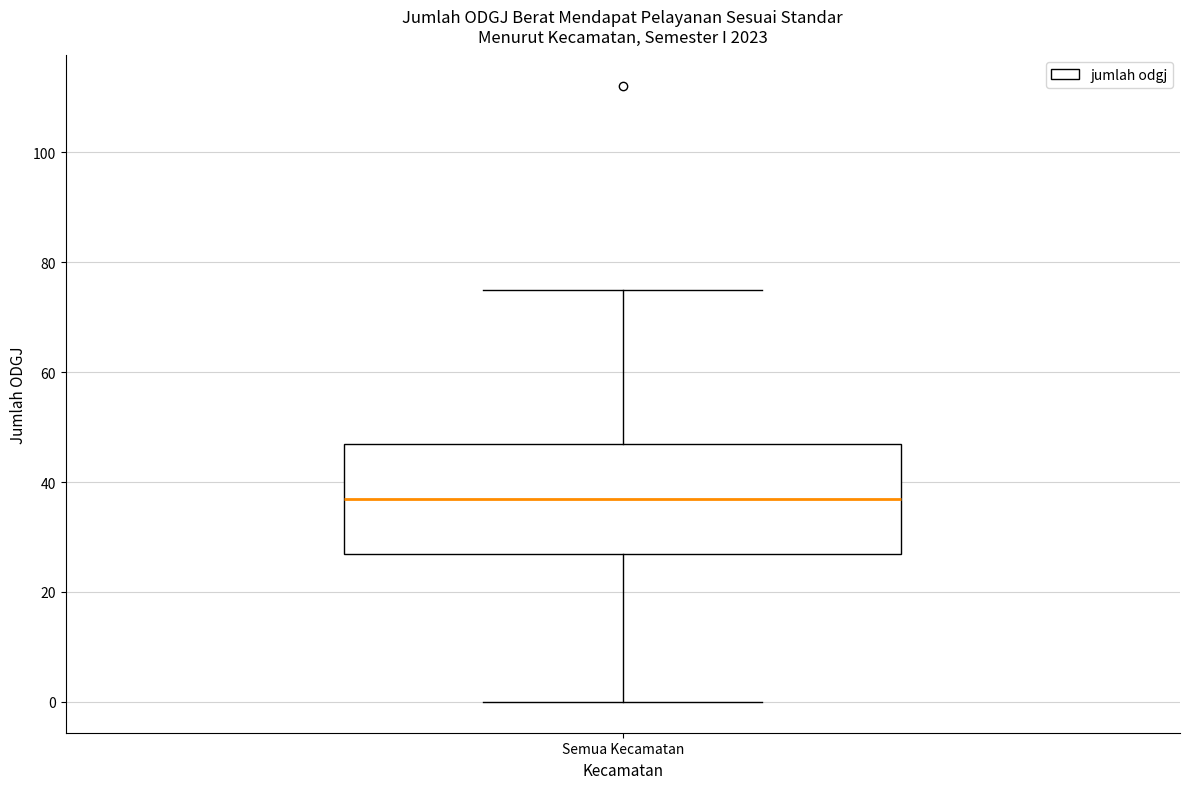

Transcribe this box plot: give where the median line is, the range the box spans, and where the two whiskers end, as read against the y-axis. The values are not printed on the chart, so give them approximately, as read against the axis.

median 38, box 28 to 48, whiskers 0 to 76